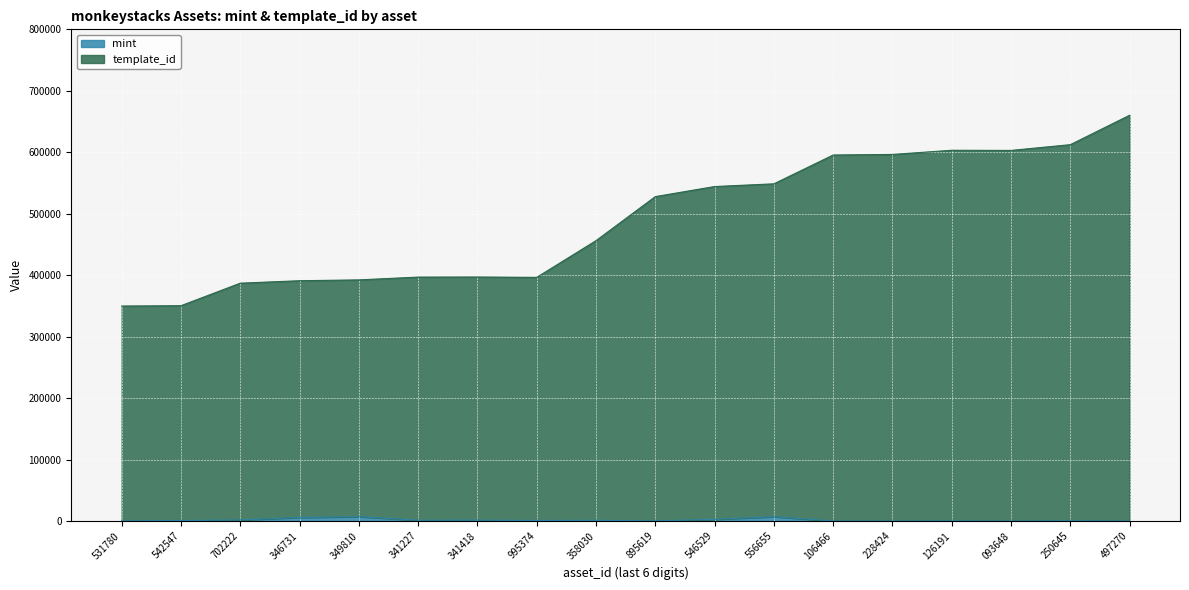

What are all the series names shown in the legend?

mint, template_id